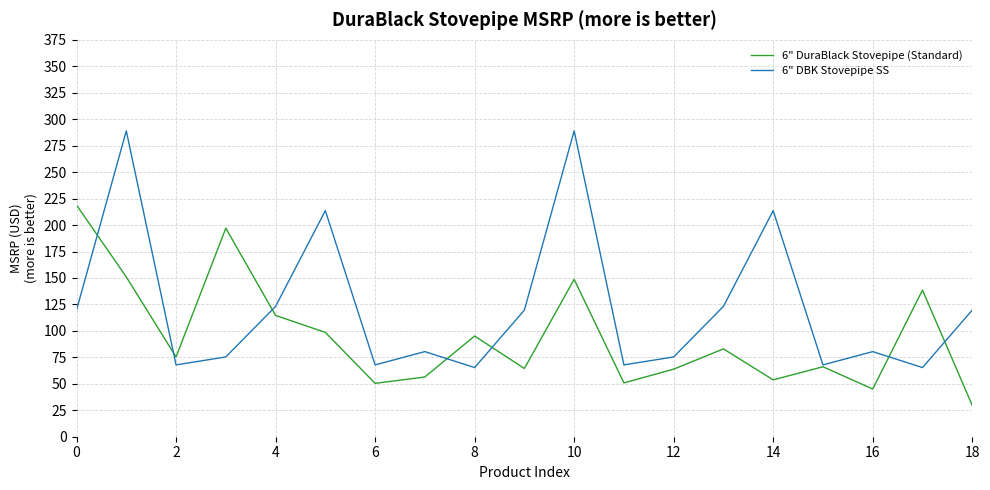

What is the sum of all 6" DuraBlack Stovepipe (Standard) values?

1801.4